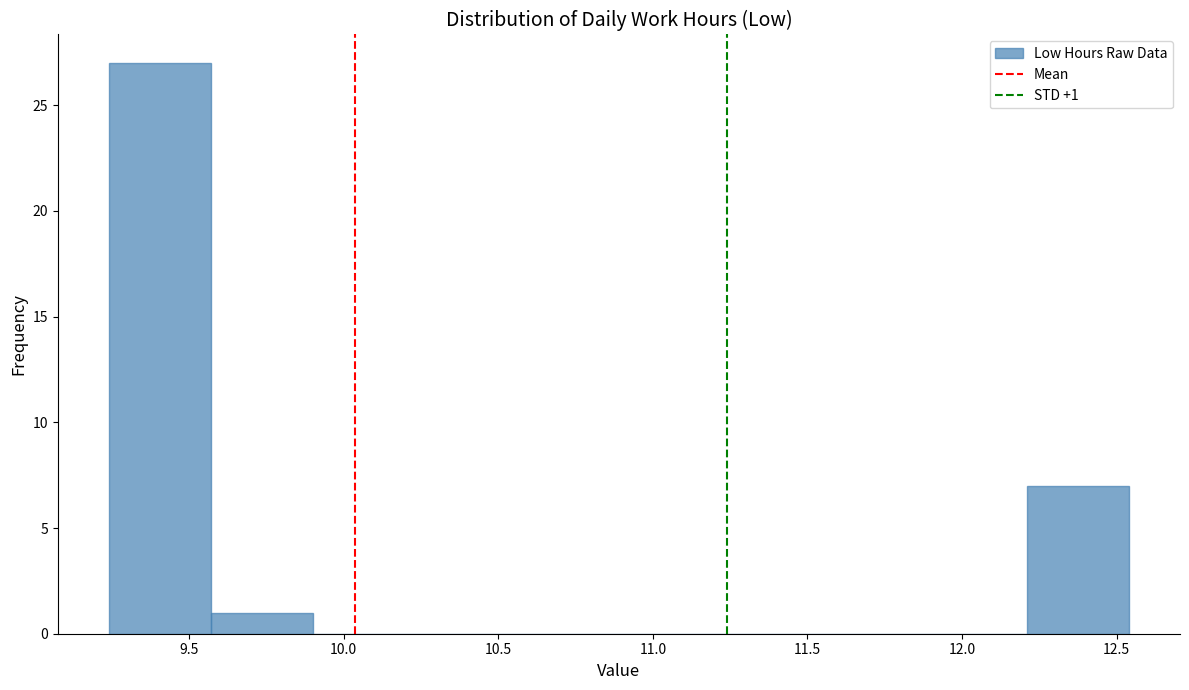

Which range on the x-axis has the tallest bar?

9.24 to 9.57